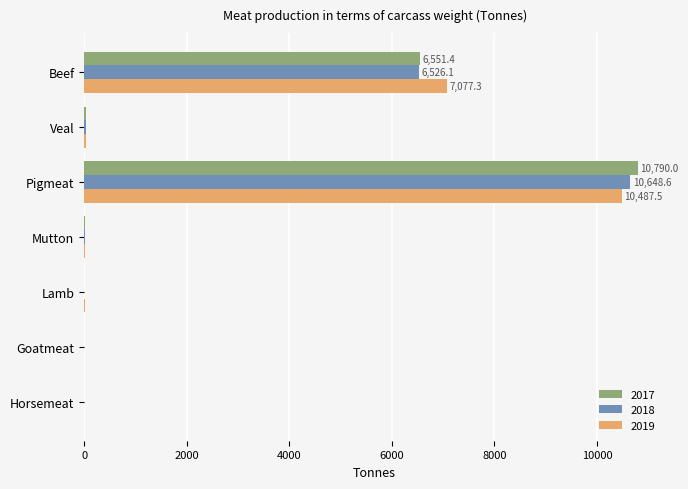

The value of 2017 at Pigmeat is 10790.0. True or false?

True